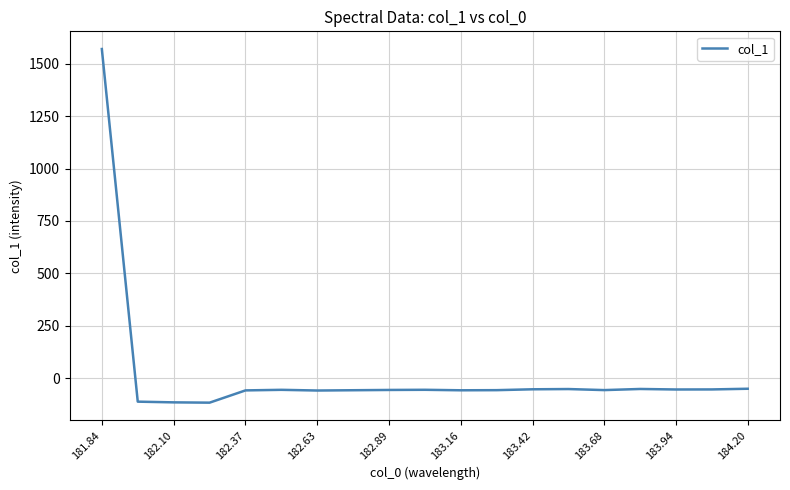

What is the minimum value shown in the chart?

-115.5